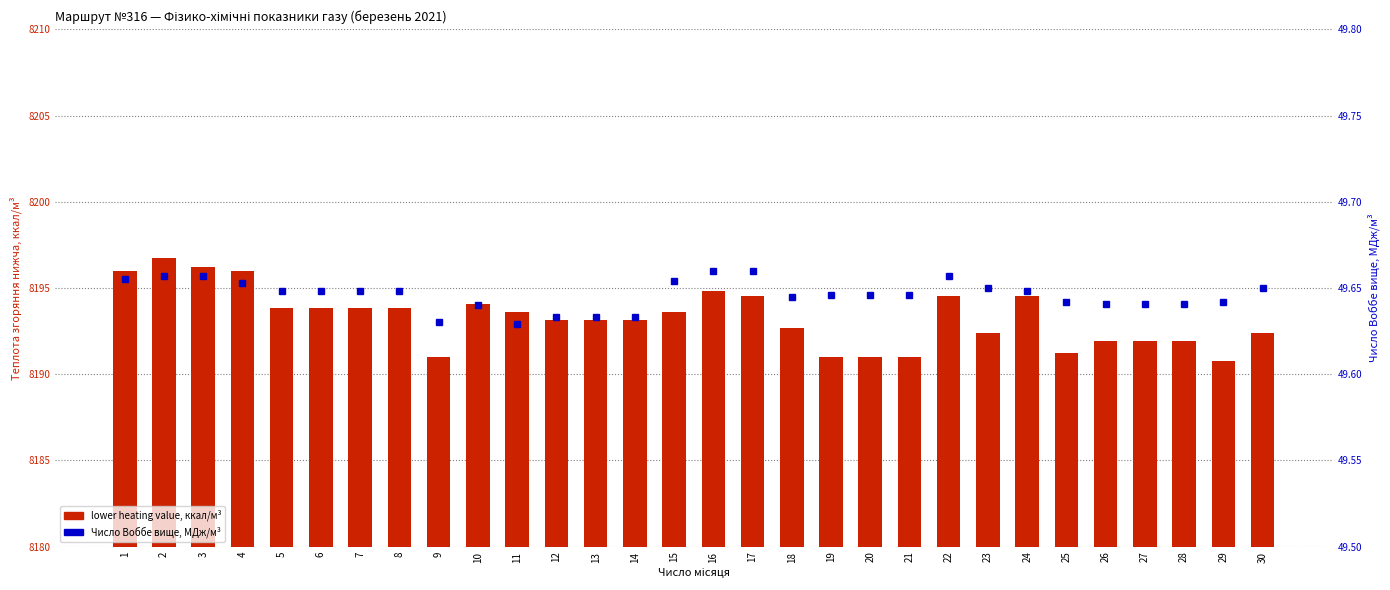

How many data points does each series have?

30